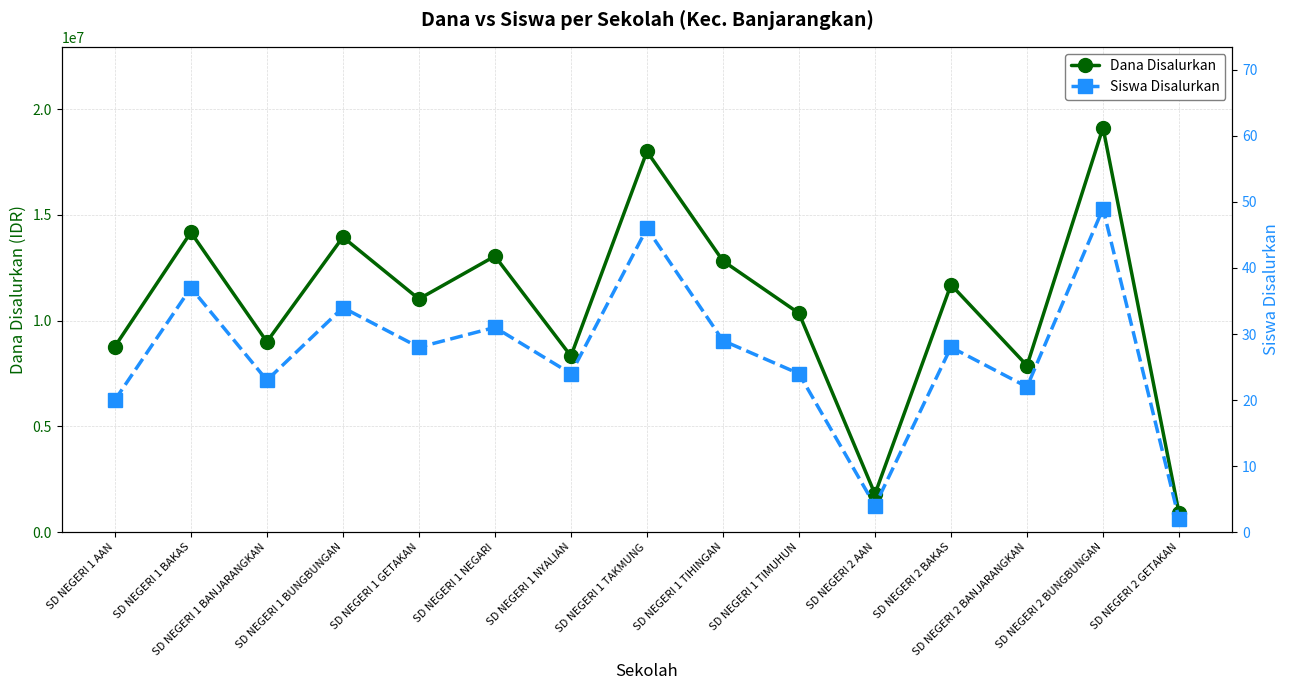

The value of Dana Disalurkan at SD NEGERI 1 TAKMUNG is 18000000. True or false?

True